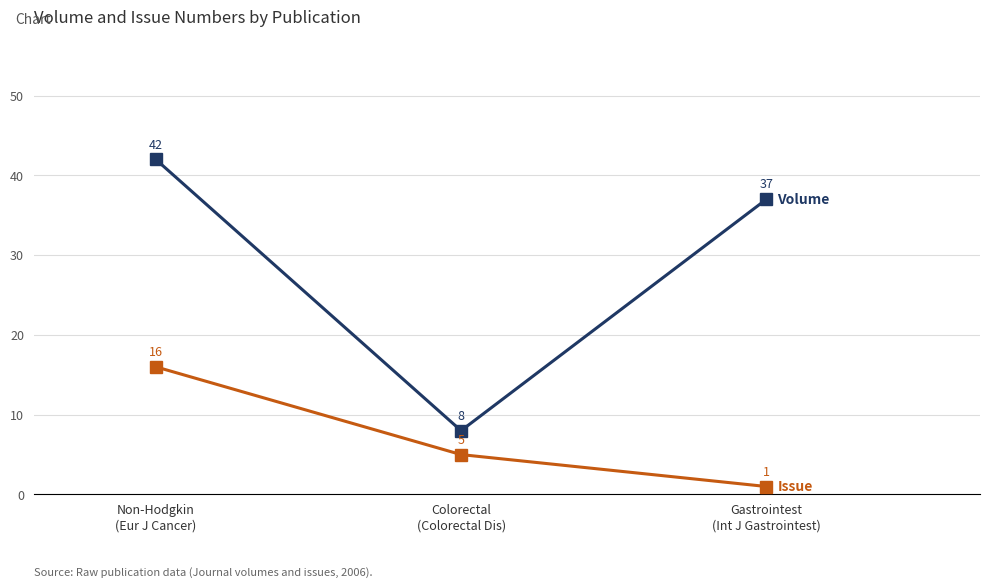

What is the greatest value displayed?

42